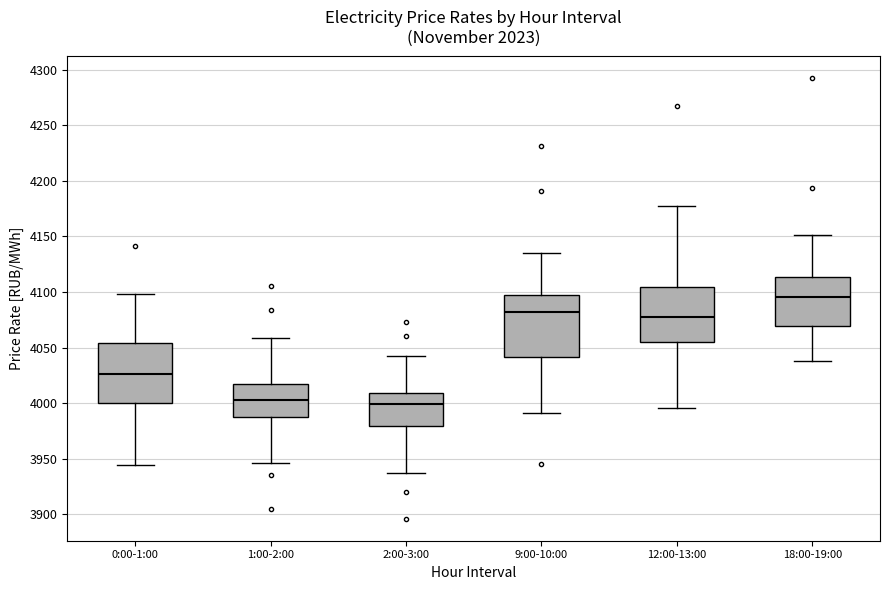

Reading left to right, read every box against the y-axis: the position of its median line, the range the box covers, and the ends of its whiskers. The values are not printed on the chart, so give them approximately, as read against the axis.

0:00-1:00: median 4025, box 4000 to 4055, whiskers 3945 to 4100
1:00-2:00: median 4005, box 3985 to 4015, whiskers 3945 to 4060
2:00-3:00: median 4000, box 3980 to 4010, whiskers 3935 to 4040
9:00-10:00: median 4080, box 4040 to 4095, whiskers 3990 to 4135
12:00-13:00: median 4075, box 4055 to 4105, whiskers 3995 to 4175
18:00-19:00: median 4095, box 4070 to 4115, whiskers 4040 to 4150